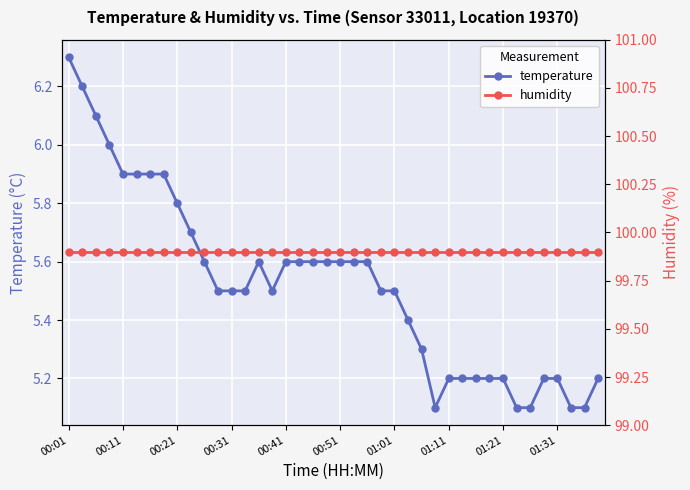

What is the lowest value of the humidity series?

99.9